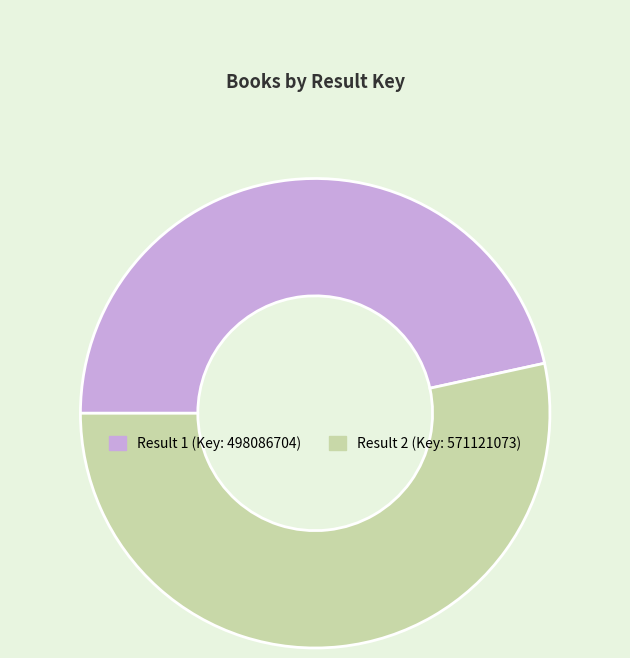

Does any single category account for the majority?

Yes